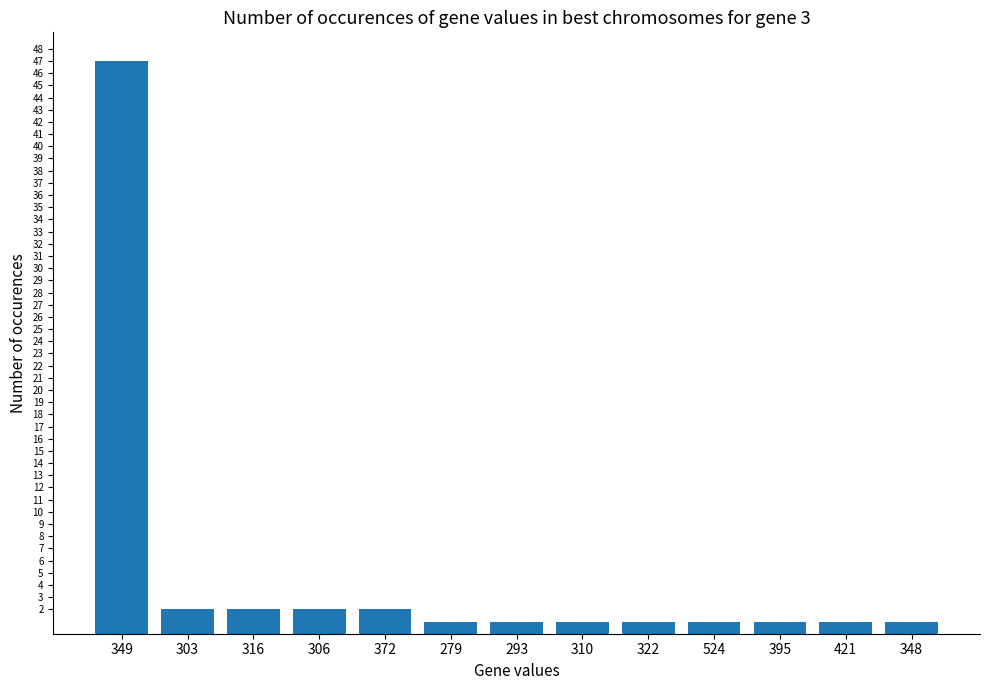

What is the ratio of the value at 310 to the value at 293?

1.0